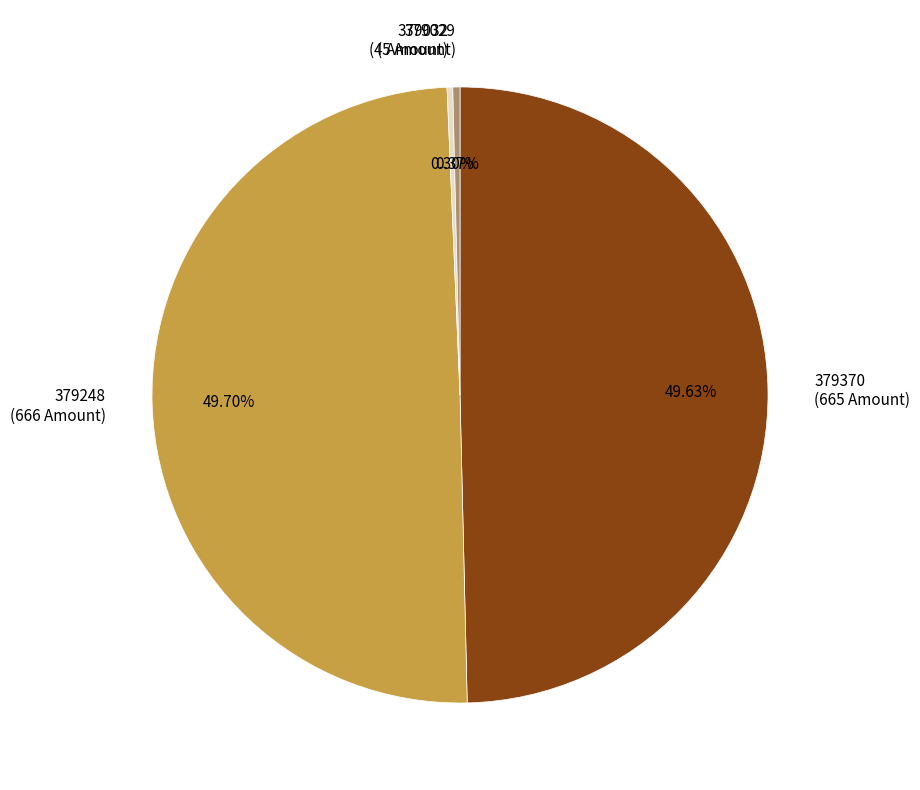

The 379029 slice represents 0% of the pie. True or false?

True